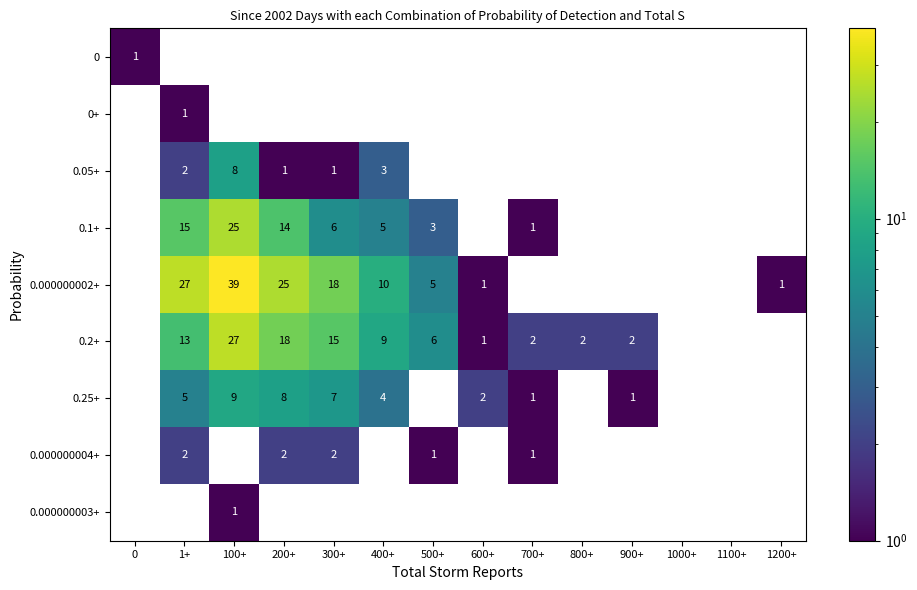

True or false: 0.1+ has a value of 25 at 100+.

True